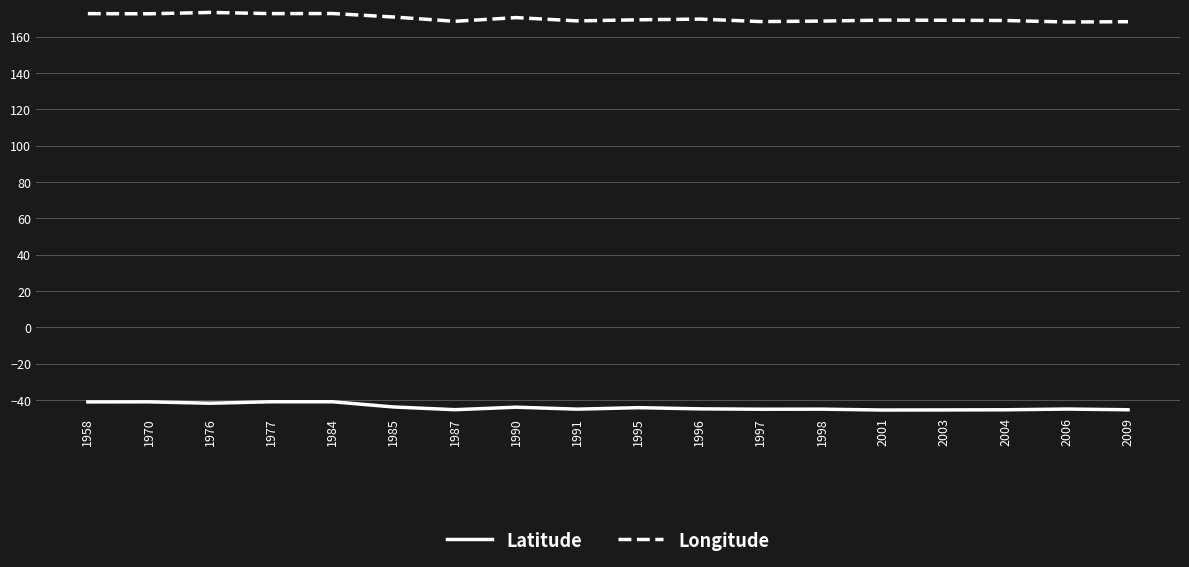

List the series in order of their peak value, highest first.

Longitude, Latitude